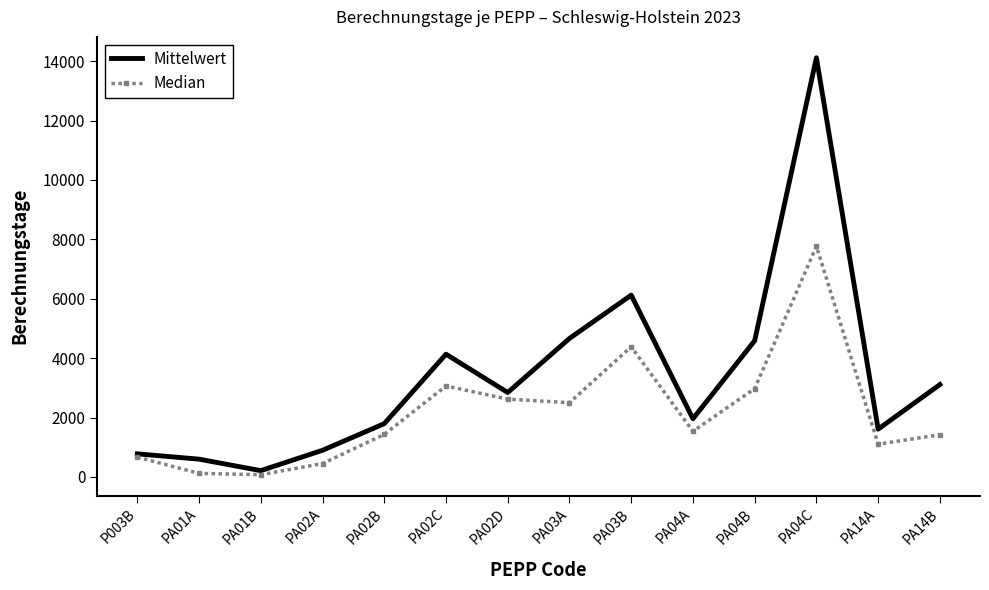

At which category does Mittelwert reach its first local valley?

PA01B